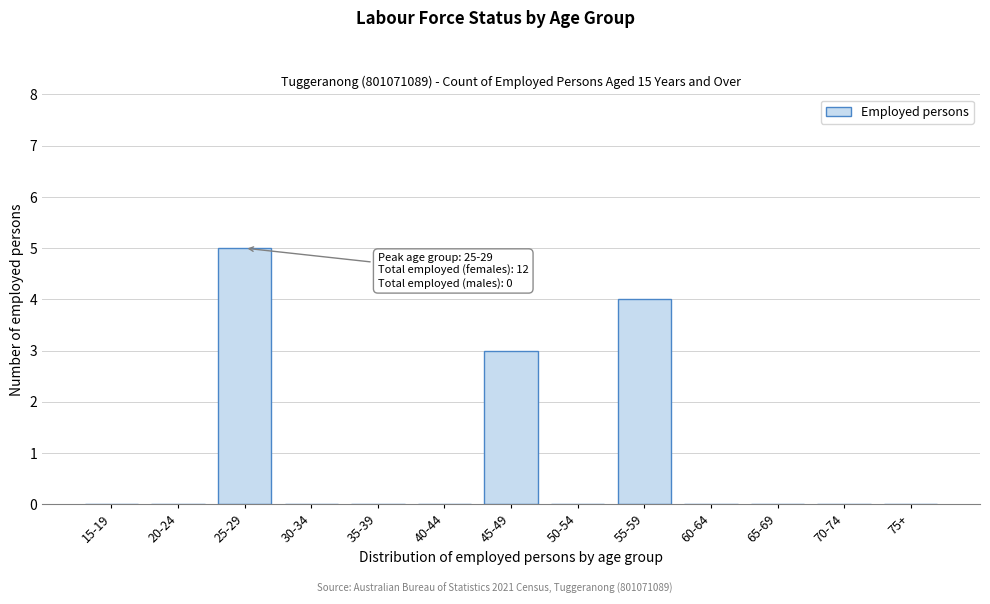

Reading left to right, list all the values displayed in this chart.

15-19=0	20-24=0	25-29=5	30-34=0	35-39=0	40-44=0	45-49=3	50-54=0	55-59=4	60-64=0	65-69=0	70-74=0	75+=0